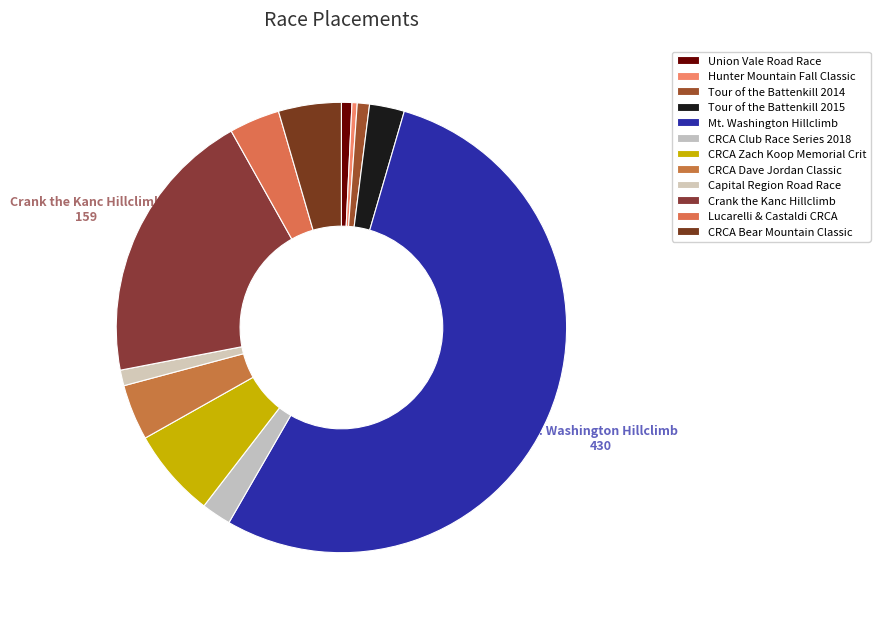

The Lucarelli & Castaldi CRCA slice represents 4% of the pie. True or false?

True